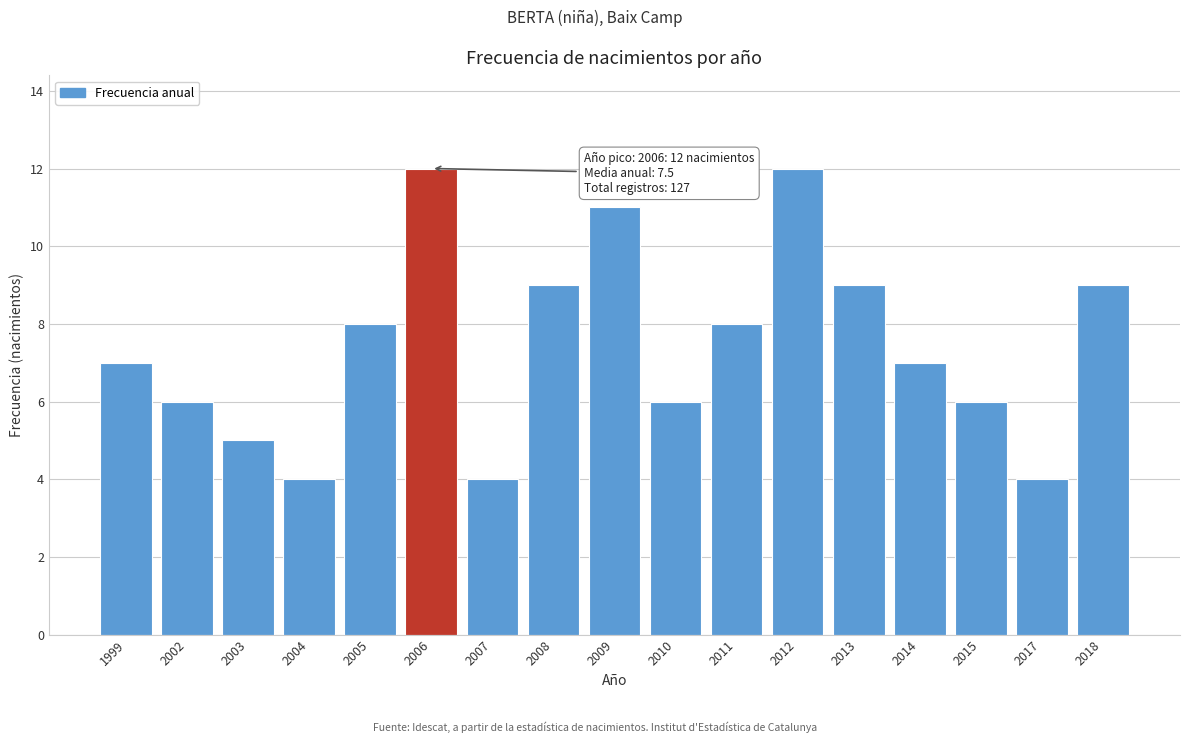

Reading left to right, extract all data points from this chart.

1999=7	2002=6	2003=5	2004=4	2005=8	2006=12	2007=4	2008=9	2009=11	2010=6	2011=8	2012=12	2013=9	2014=7	2015=6	2017=4	2018=9